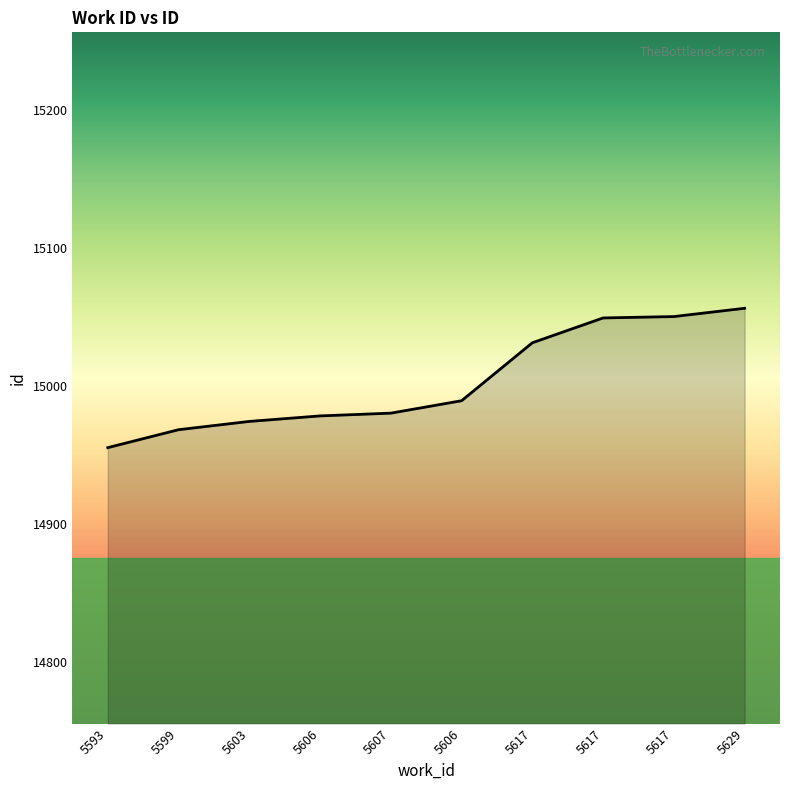

How many lines are shown in the chart?

1